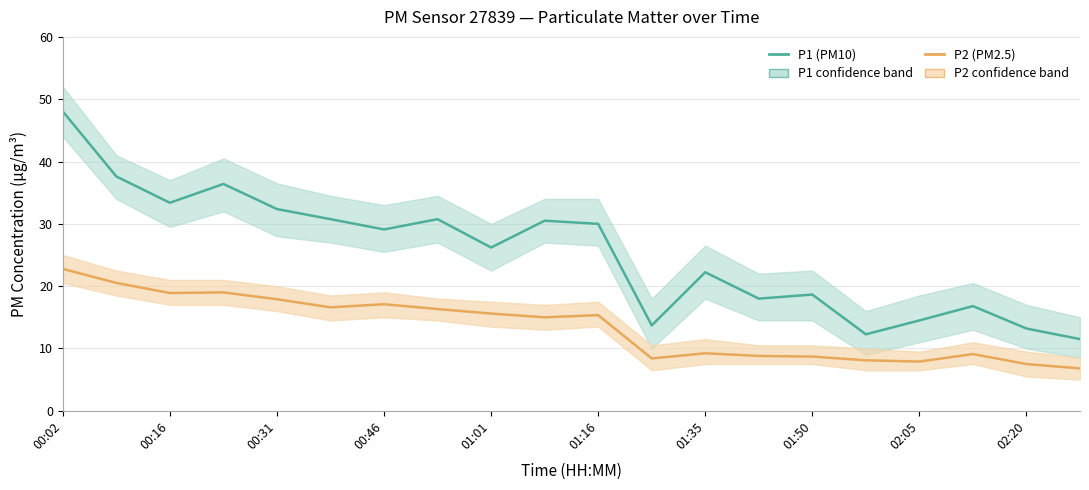

How many lines are shown in the chart?

2